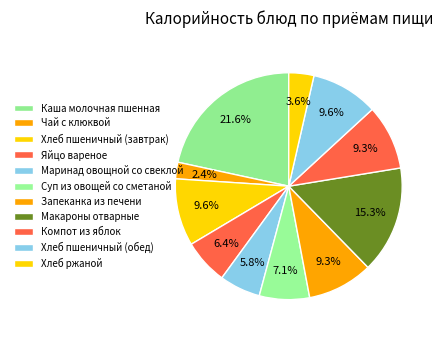

How many slices are in this pie chart?

11